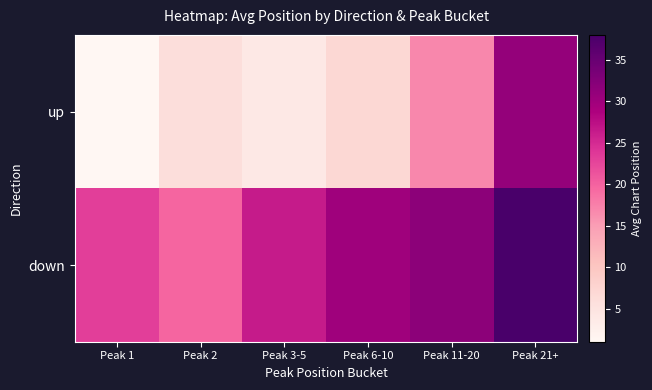

Which category has the lowest value across all series?

Peak 1